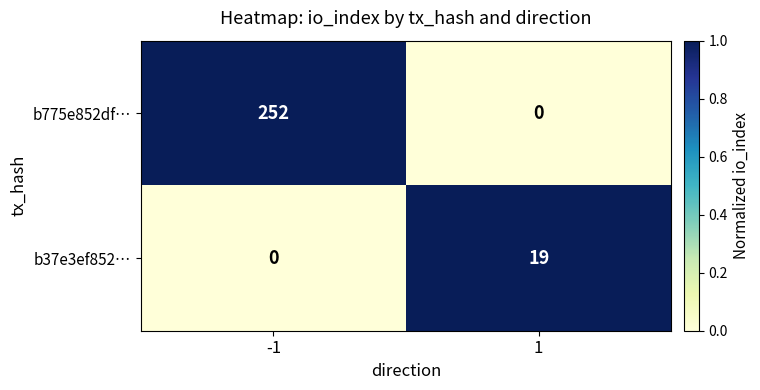

Is it true that b775e852df… equals 375 at -1?

False